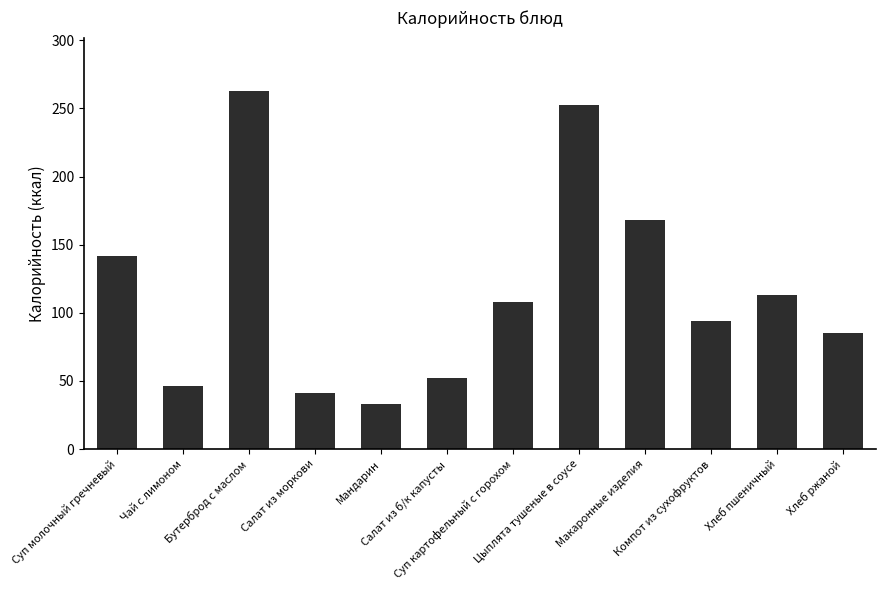

Does the chart contain stacked bars?

No